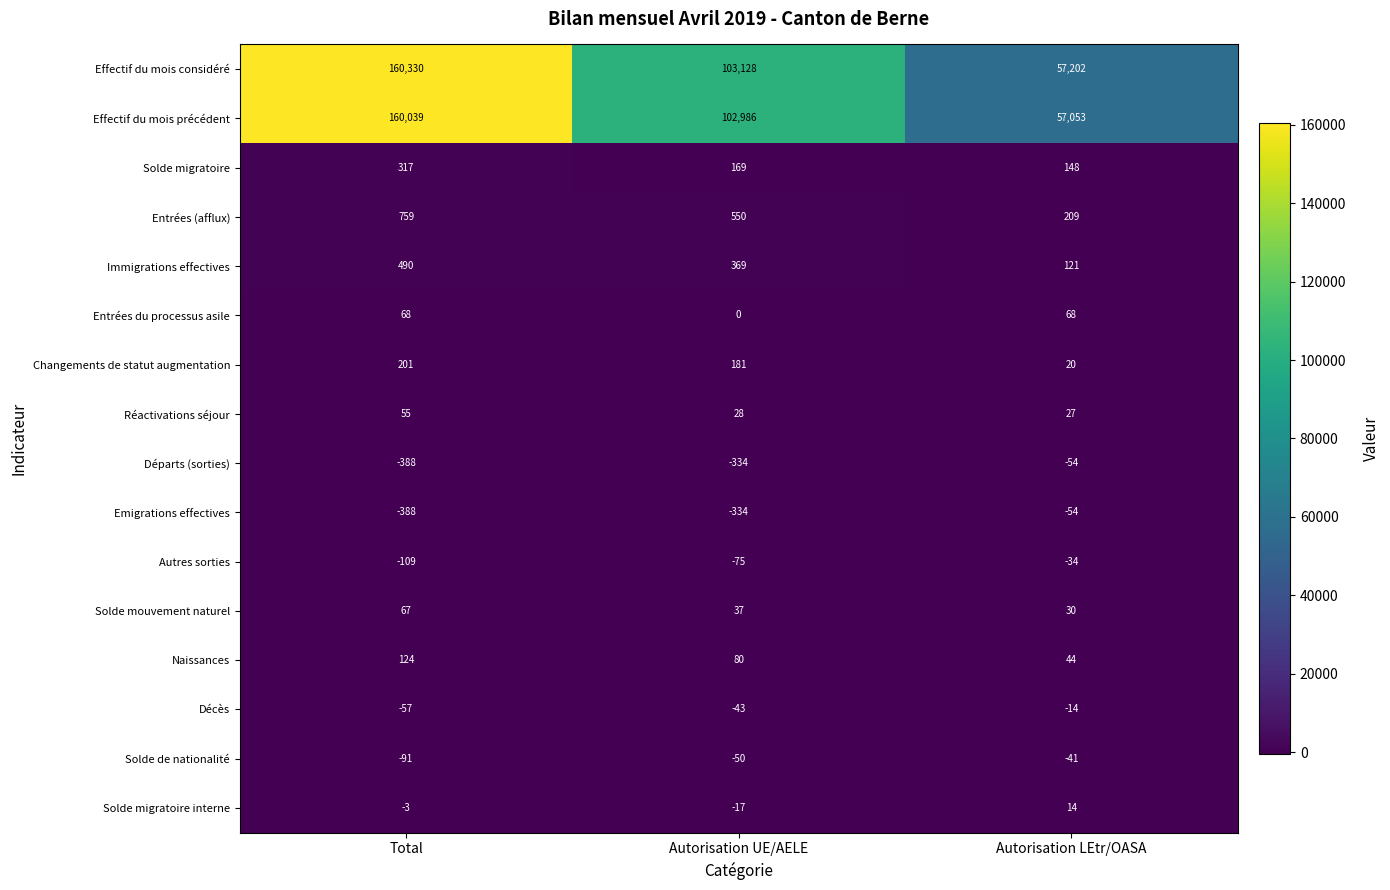

Which series has the largest total across all categories?

Effectif du mois considéré